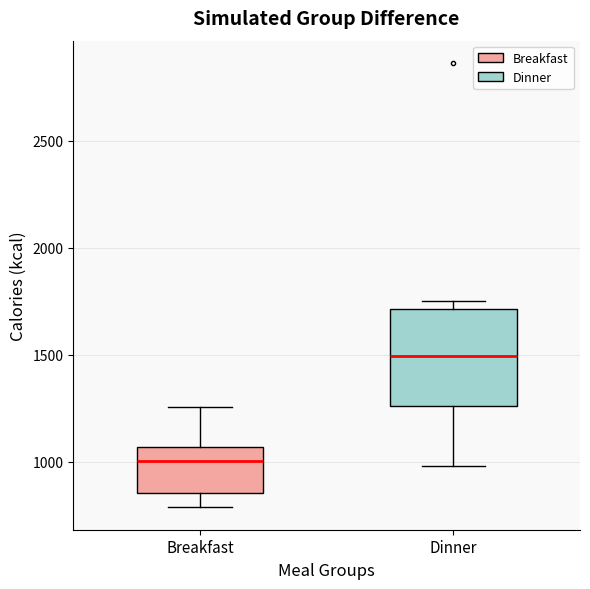

Which box is the tallest, from its lower edge to its upper edge?

Dinner